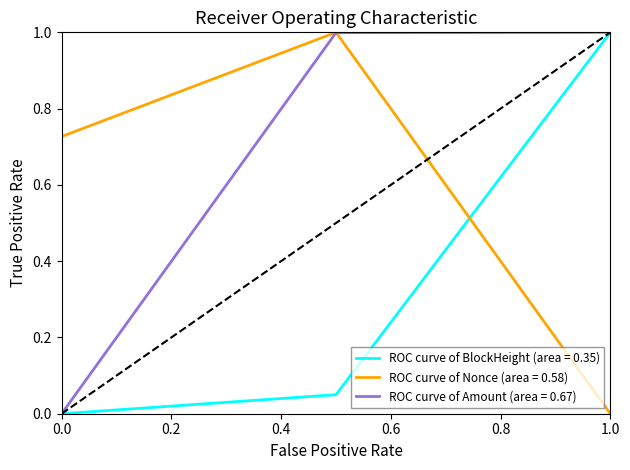

List the series in order of their overall mean, lowest first.

ROC curve of BlockHeight (area = 0.35), ROC curve of Nonce (area = 0.58), ROC curve of Amount (area = 0.67)